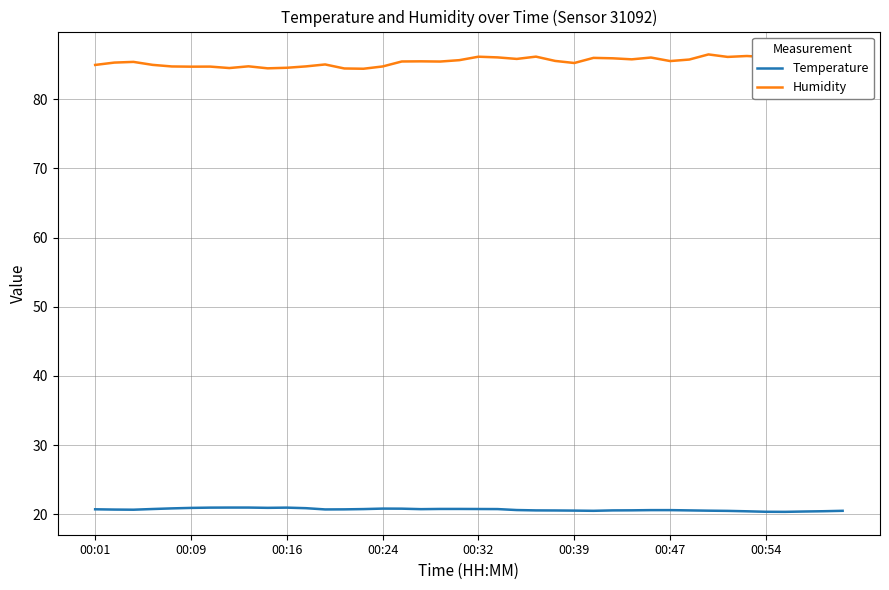

Rank the series by their maximum value, from highest to lowest.

Humidity, Temperature